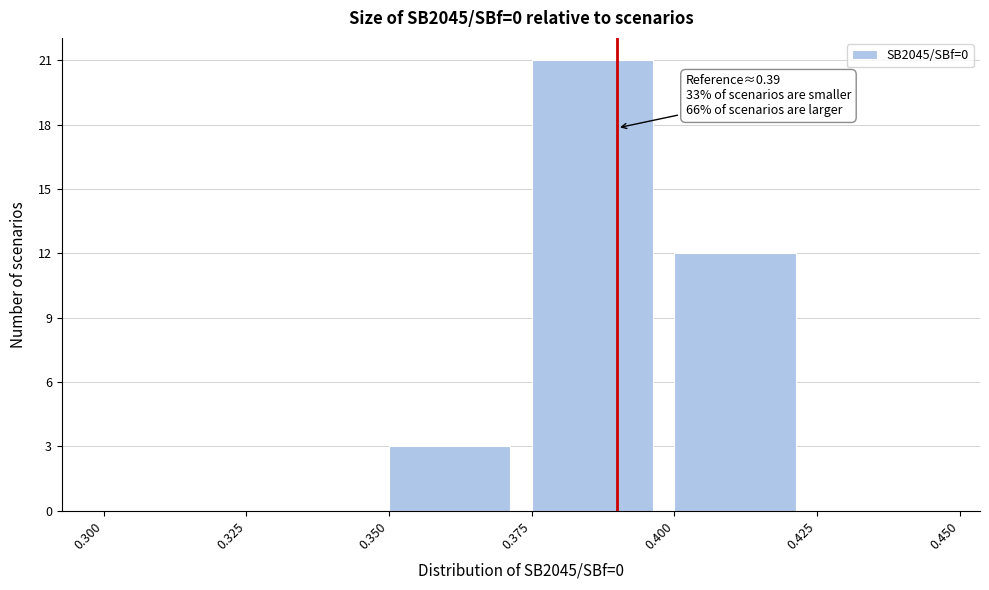

Which range on the x-axis has the tallest bar?

0.375 to 0.400